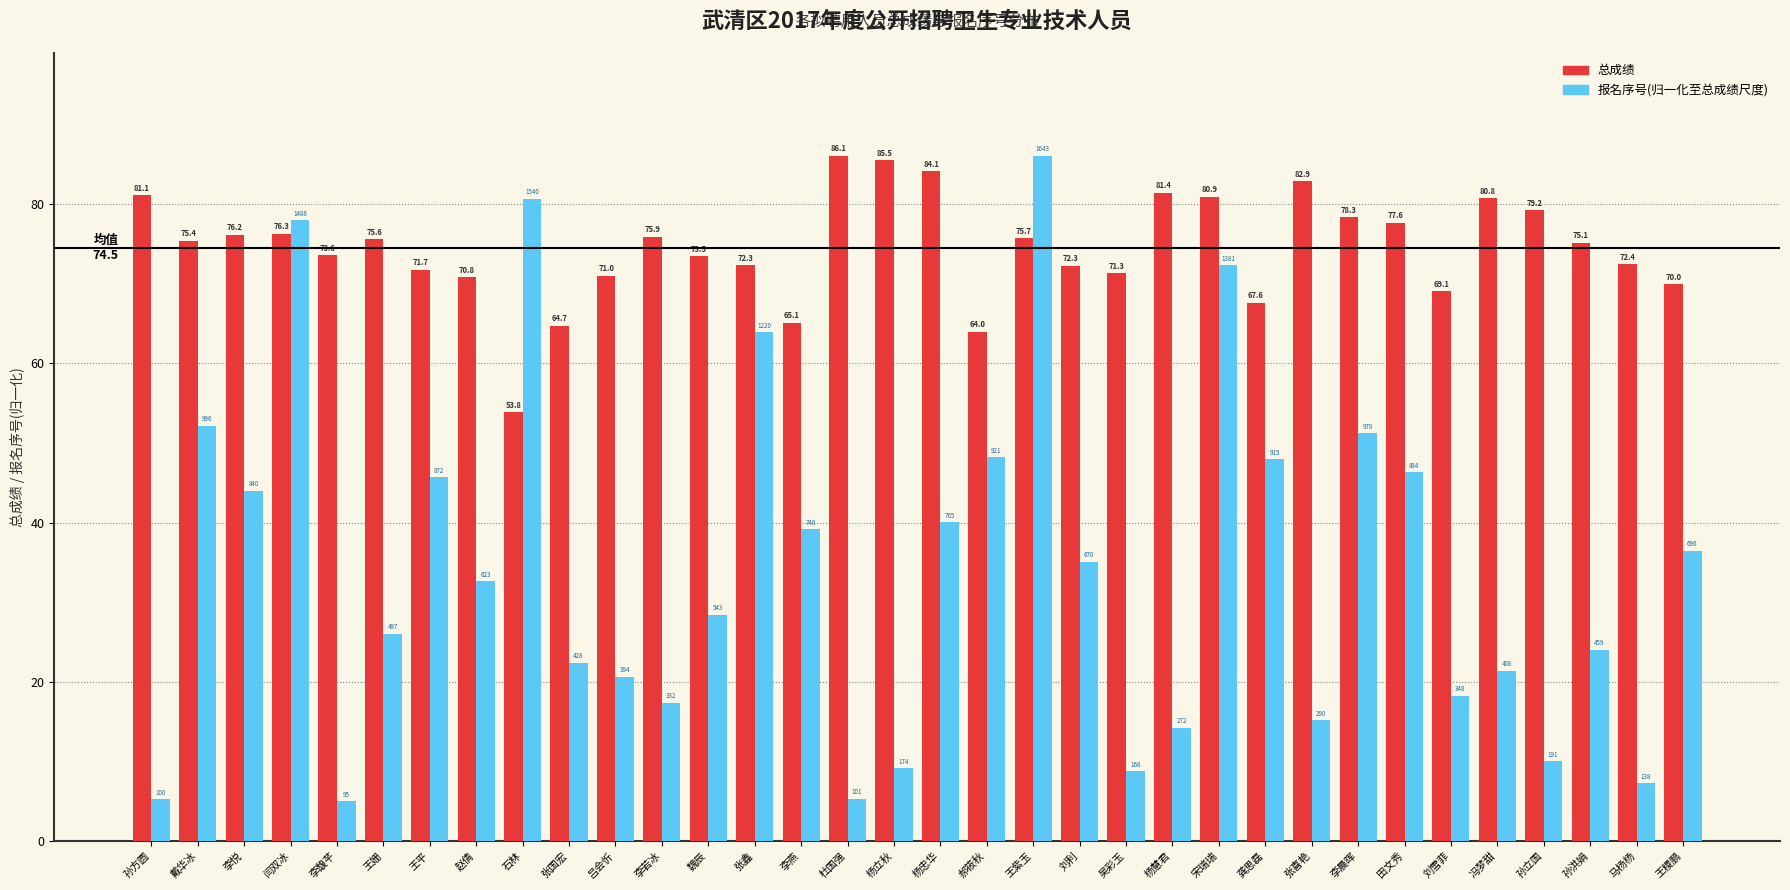

At which category is the sum across all series the highest?

王紫玉